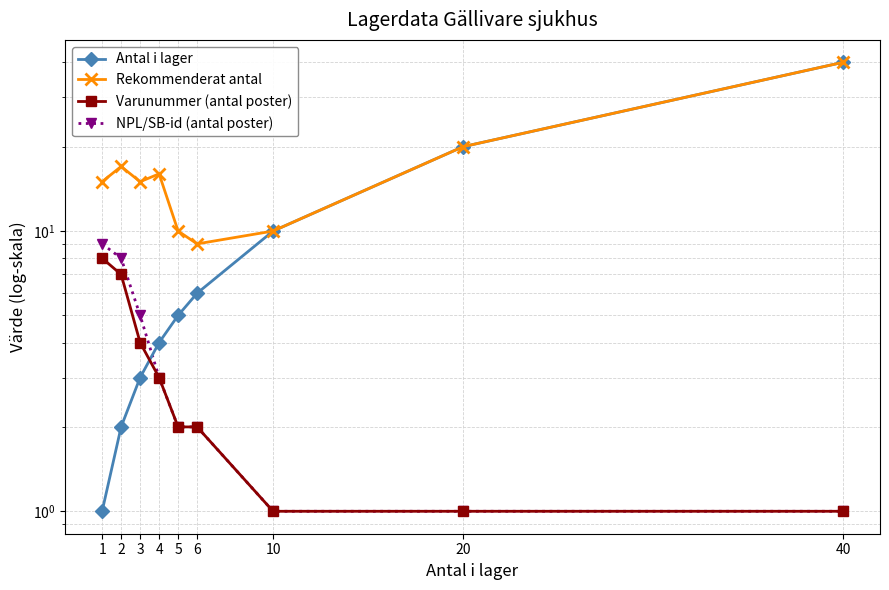

The value of Varunummer (antal poster) at 2 is 3. True or false?

False